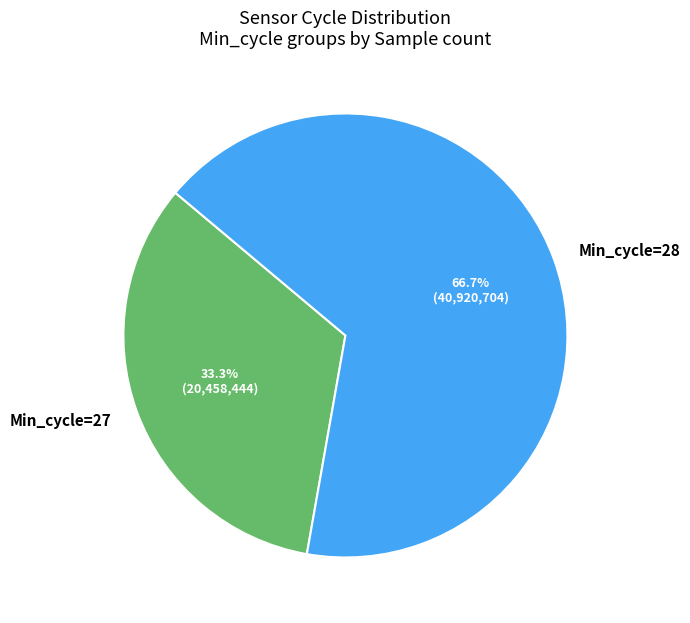

What percentage do Min_cycle=28 and Min_cycle=27 together represent?

100.0%